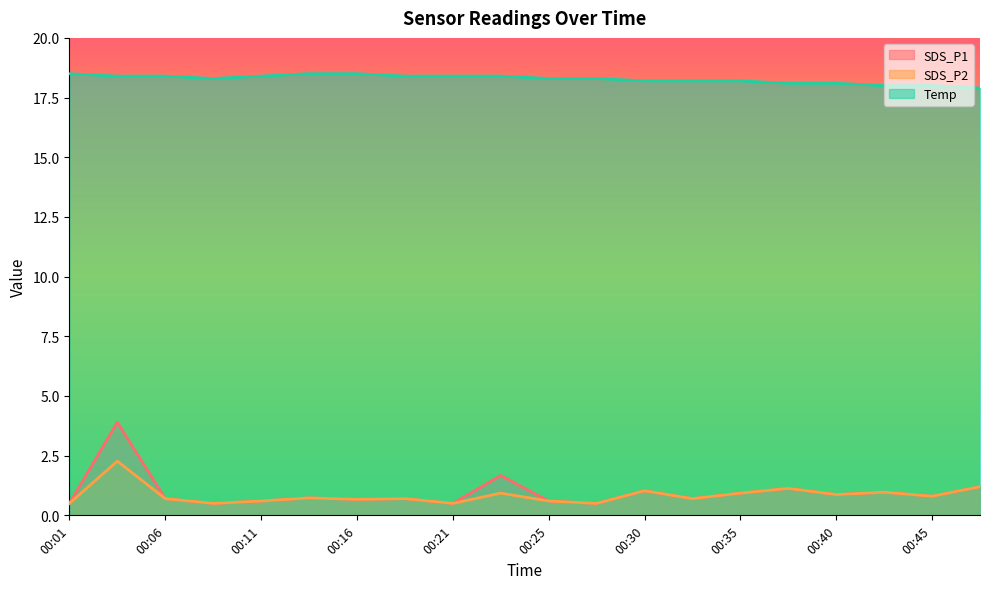

At 00:18, list the series in order from smallest to largest.

SDS_P1, SDS_P2, Temp